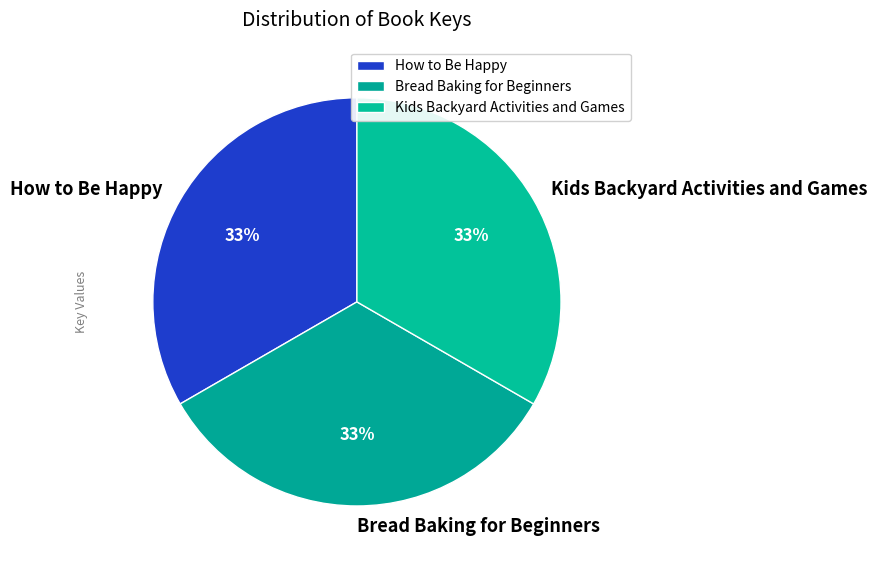

Is it true that Kids Backyard Activities and Games is 42% of the pie?

False